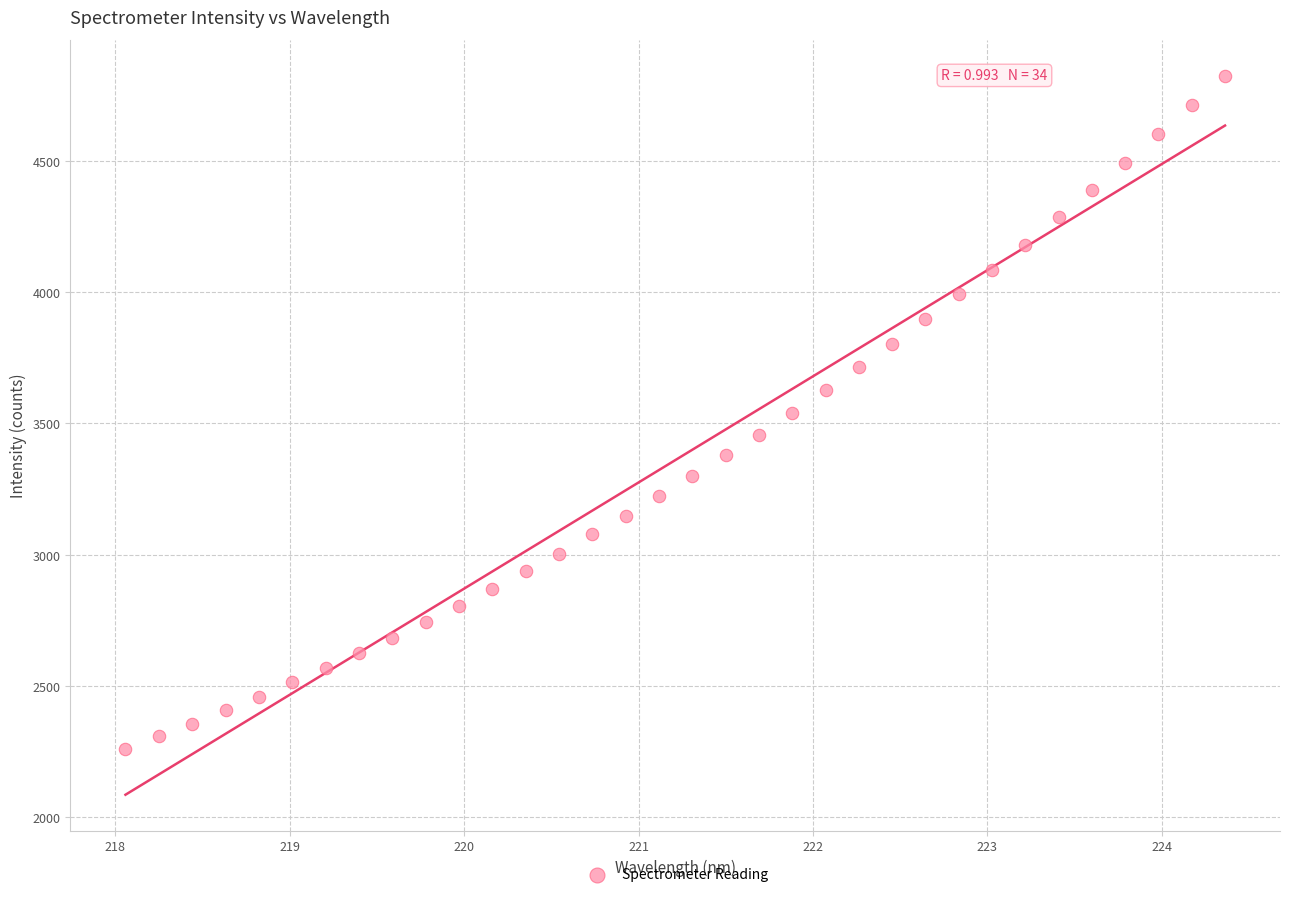

What is the range of X values (max minus min)?

6.3